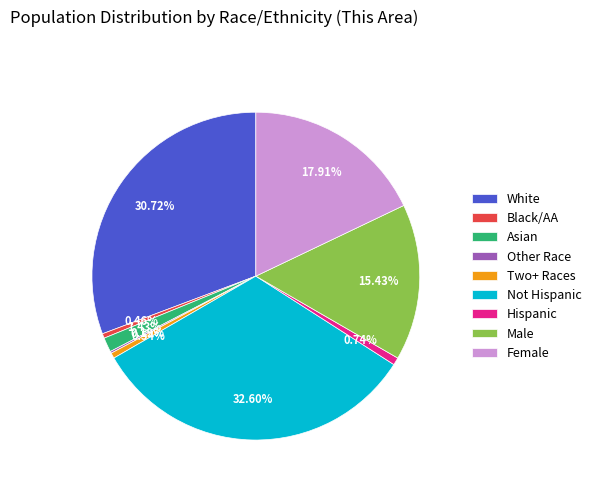

Do Black/AA and Asian together represent more than half of the pie?

No